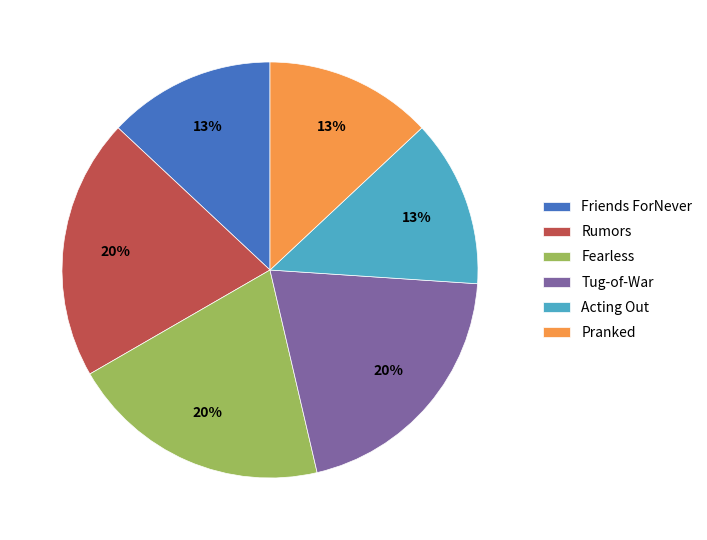

Which has a higher value, Tug-of-War or Pranked?

Tug-of-War